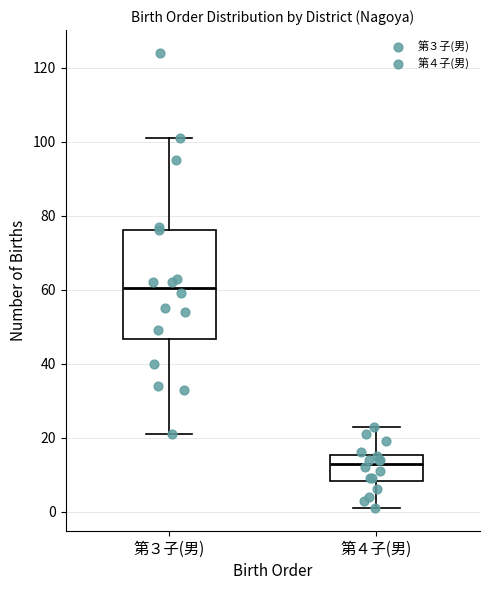

Which box has the highest median line?

第３子(男)